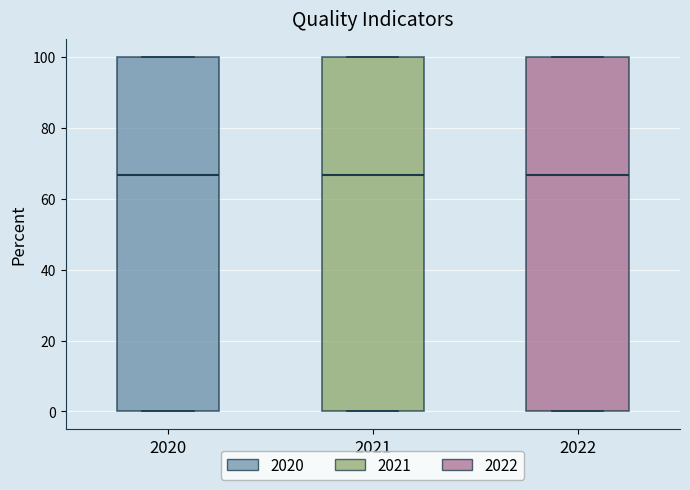

Reading left to right, transcribe this box plot: for each box, give where its median line is, the range the box spans, and where its two whiskers end, as read against the y-axis. The values are not printed on the chart, so give them approximately, as read against the axis.

2020: median 66, box 0 to 100, whiskers 0 to 100
2021: median 66, box 0 to 100, whiskers 0 to 100
2022: median 66, box 0 to 100, whiskers 0 to 100